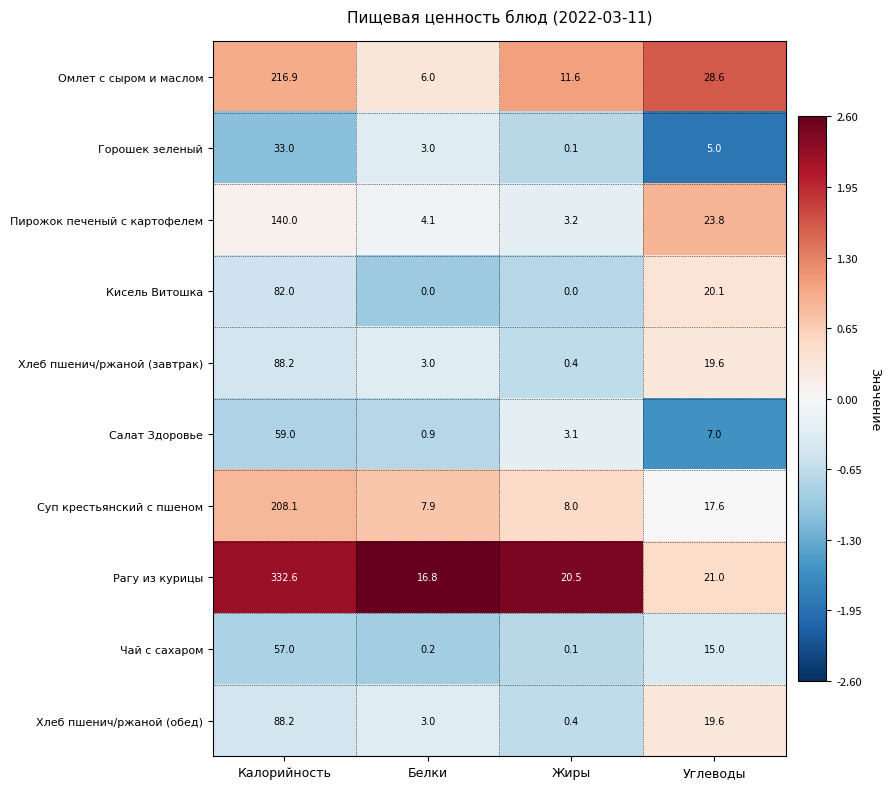

How many data points does each series have?

4